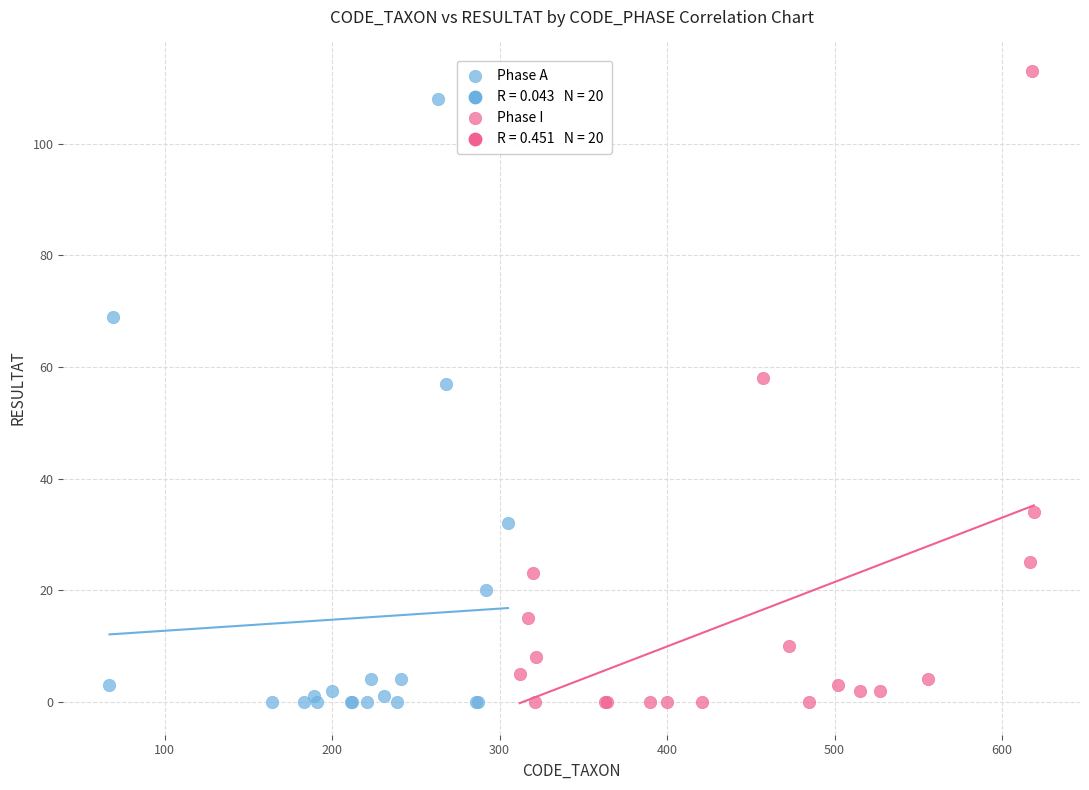

Which series contains the highest Y value?

Phase I